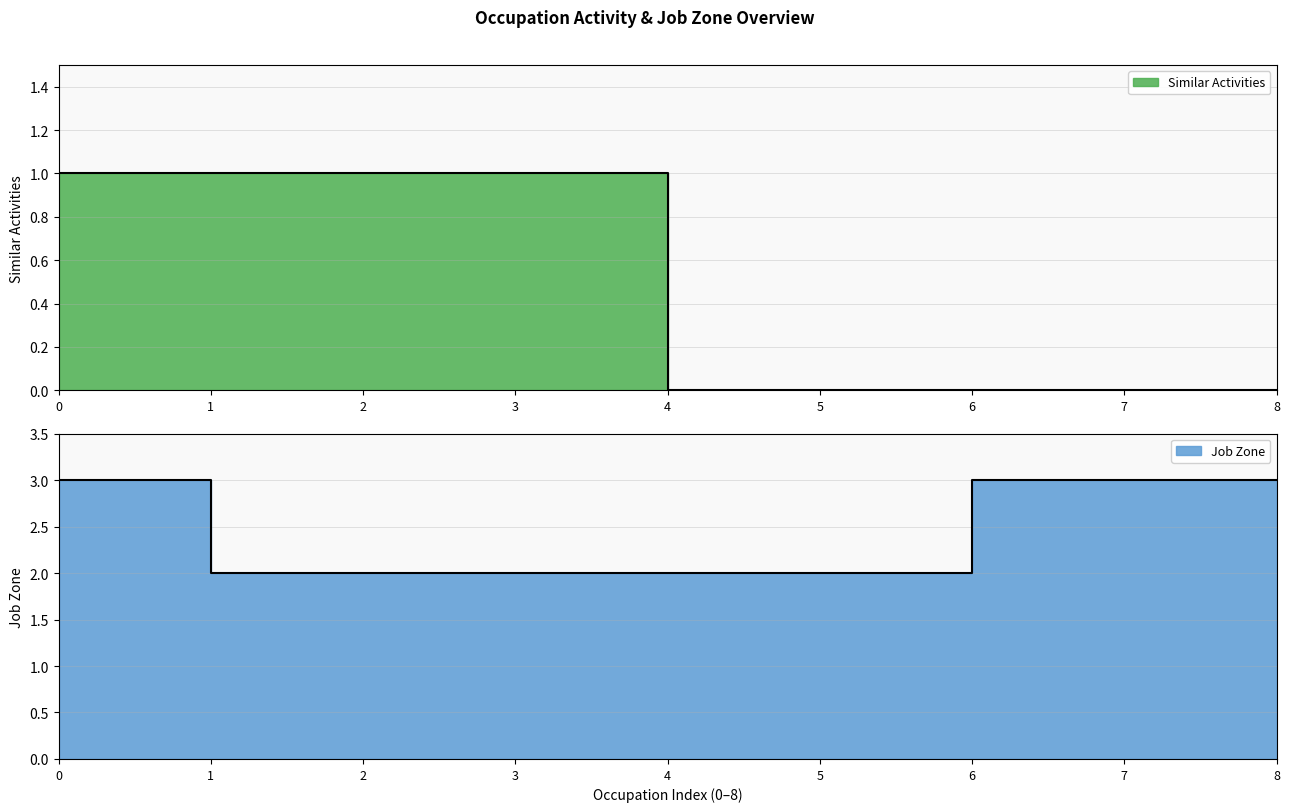

What is the maximum value shown in the chart?

3